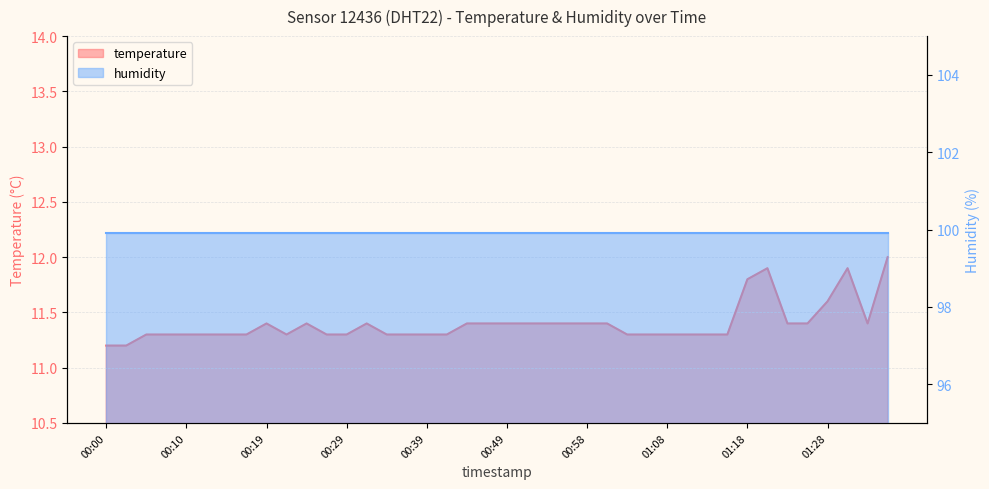

What position from the left is 01:13?

31